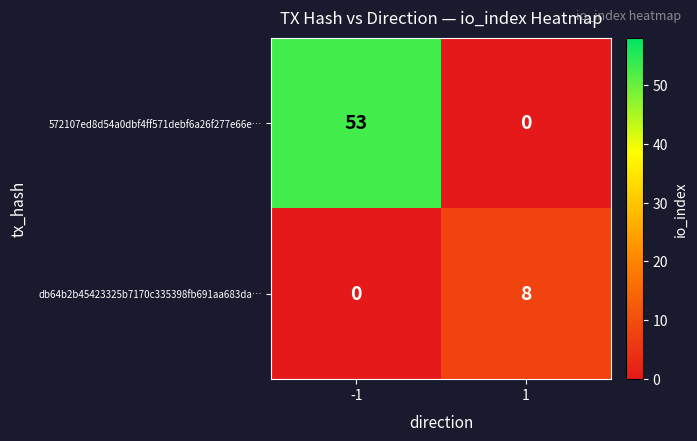

Which series changed the most between -1 and 1?

572107ed8d54a0dbf4ff571debf6a26f277e66e…